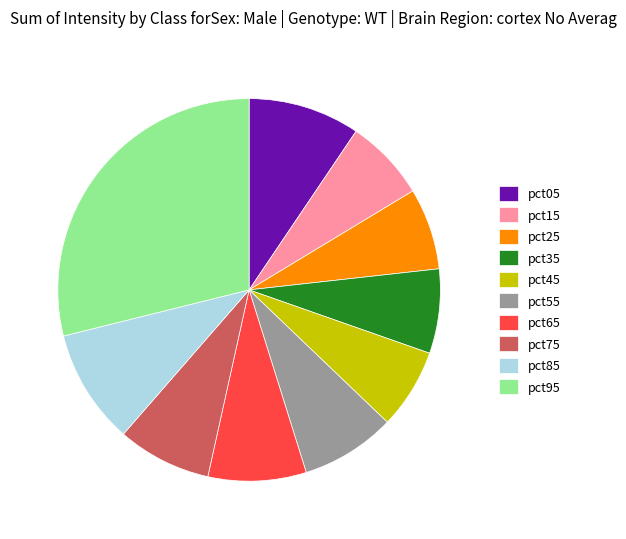

Do pct35 and pct55 together represent more than half of the pie?

No